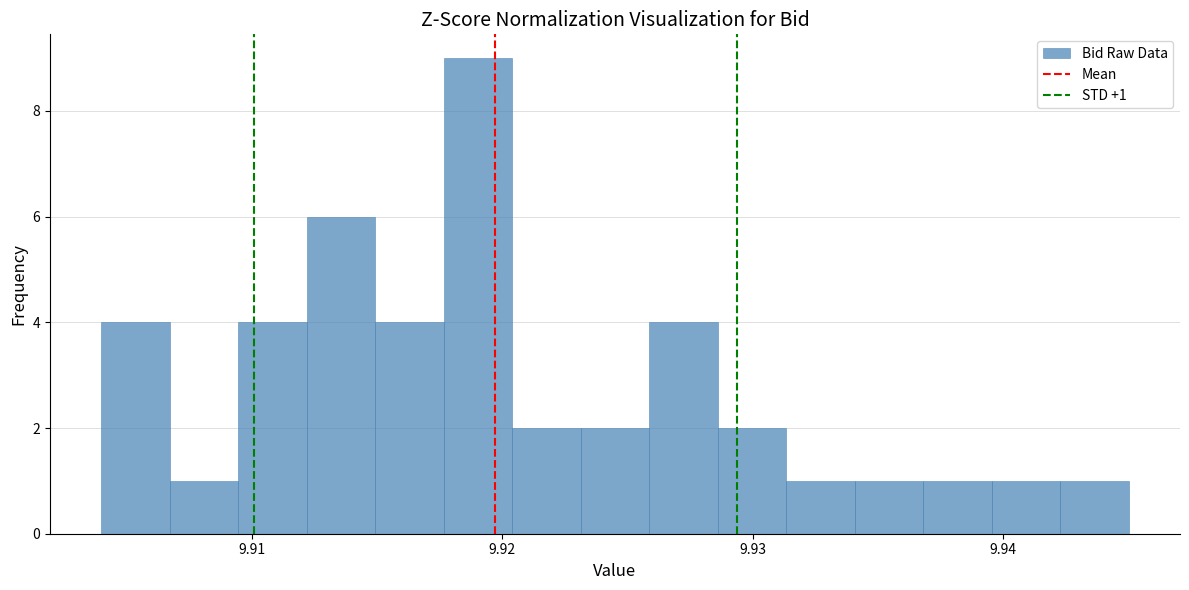

Around what value on the x-axis is the tallest bar? Give the approximate position of its centre, as read against the axis.

9.919